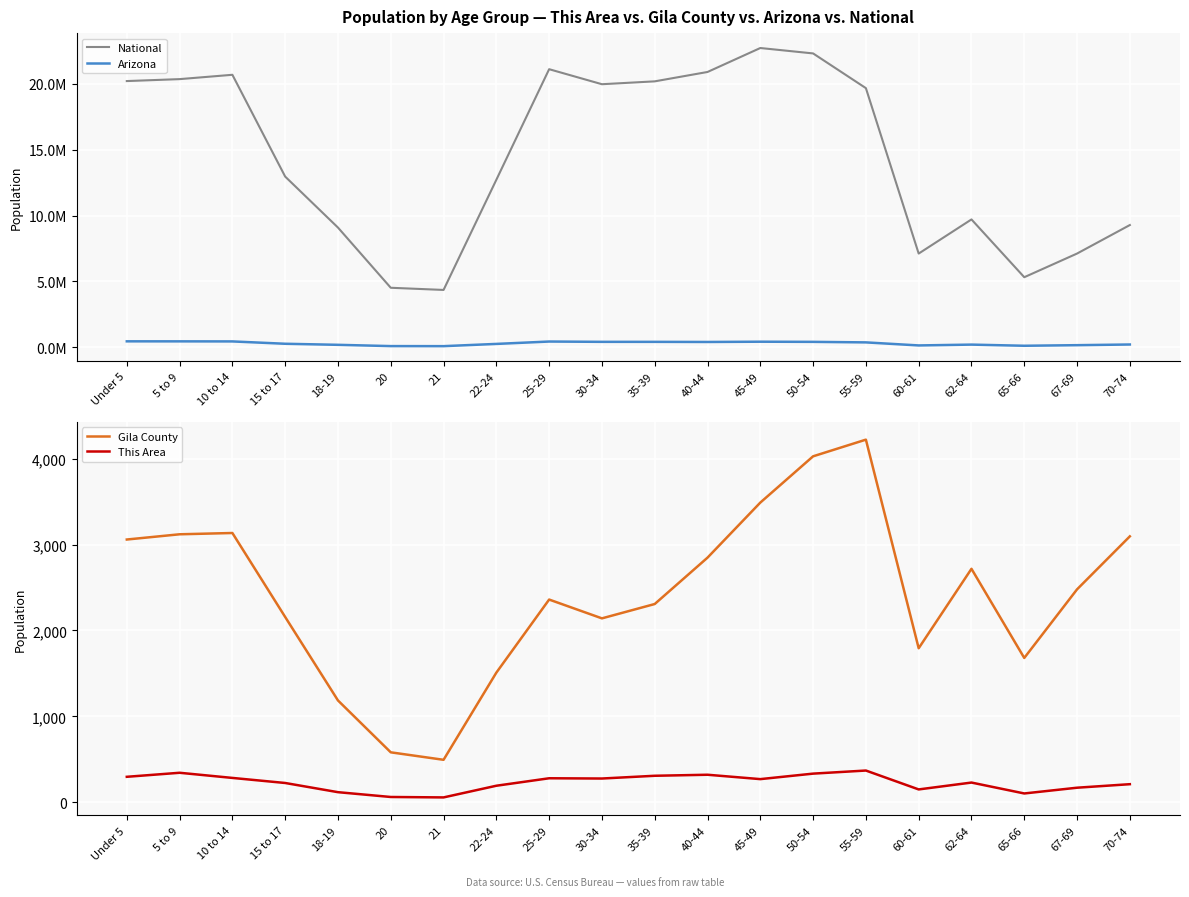

In Arizona, how many points are lower than both neighbors (excluding endpoints)?

4